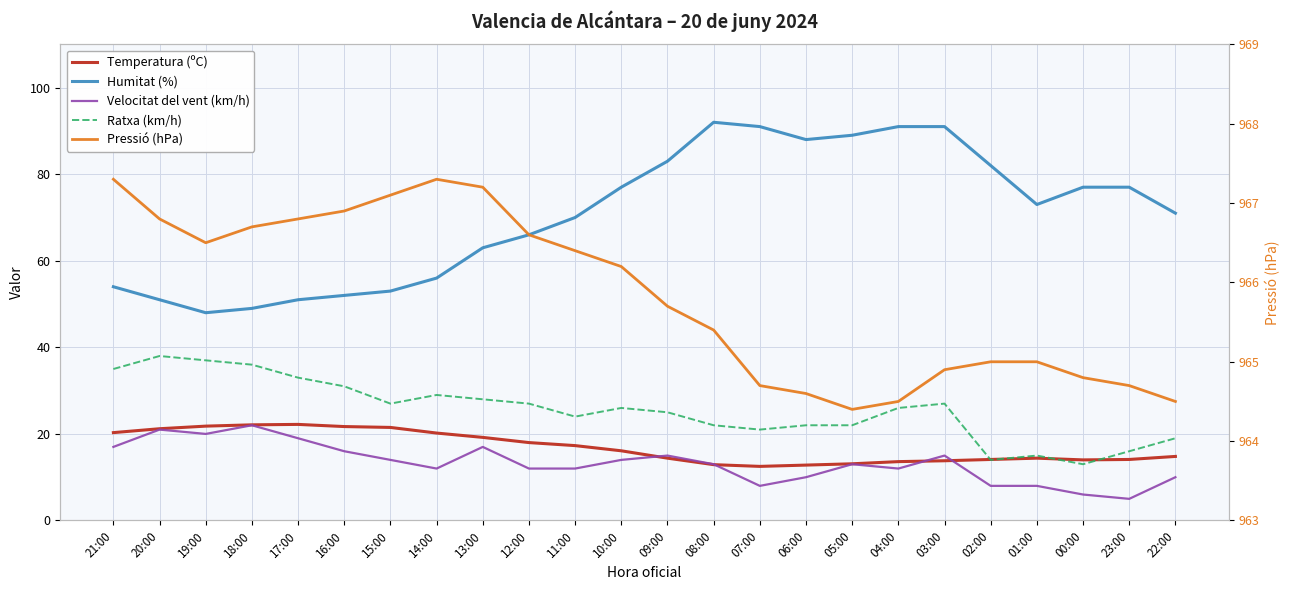

What is the lowest value of the Humitat (%) series?

48.0